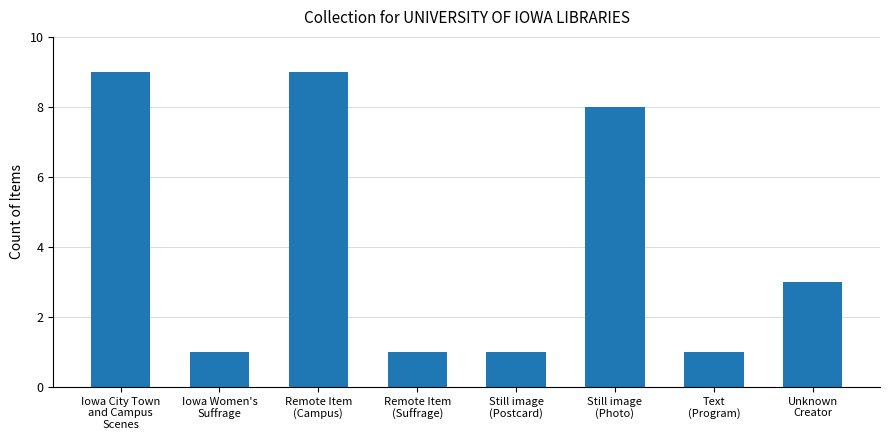

Which has a higher value, Still image
(Postcard) or Remote Item
(Campus)?

Remote Item
(Campus)